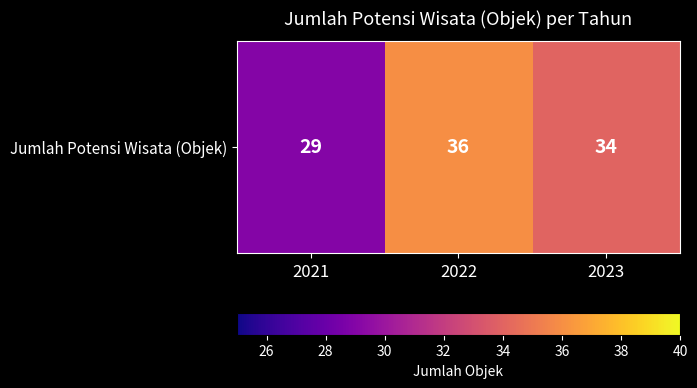

Reading left to right, transcribe all the data shown in this chart.

29	36	34